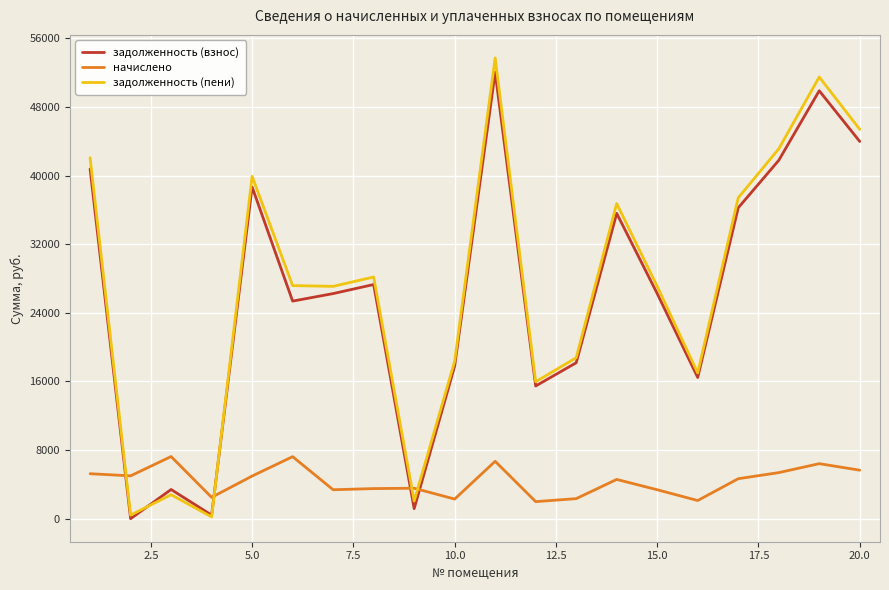

True or false: задолженность (взнос) and задолженность (пени) intersect in this chart.

True